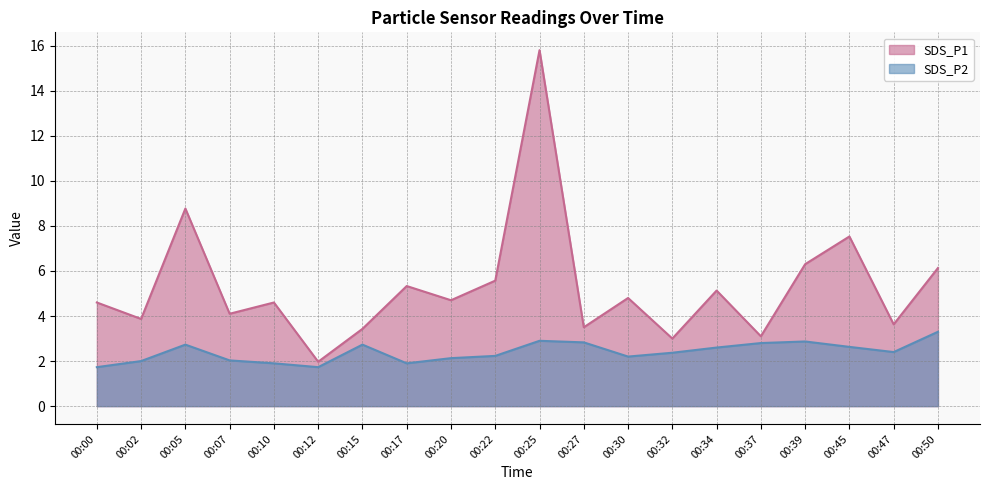

What is the difference between the second highest and second lowest values in the SDS_P2 series?

1.2